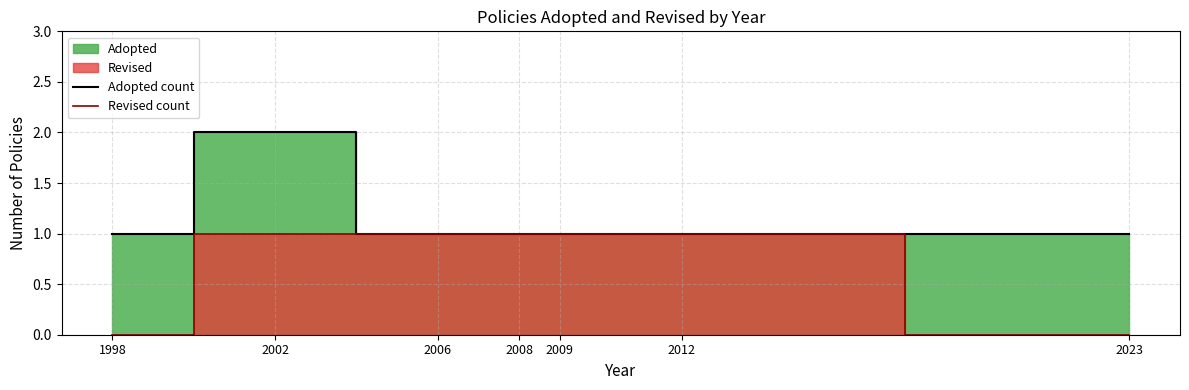

What is the maximum value shown in the chart?

2